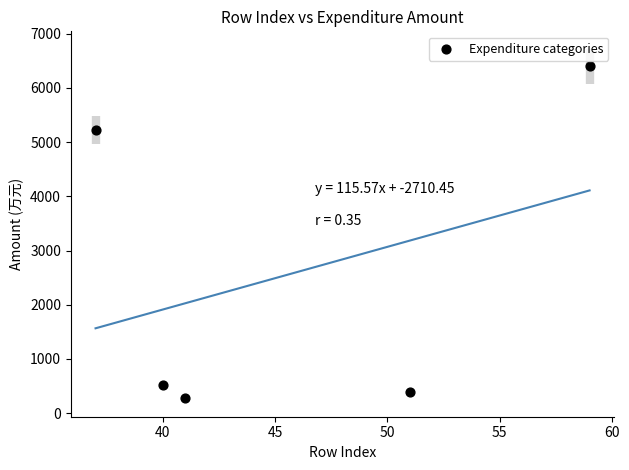

What is the range of X values (max minus min)?

22.0